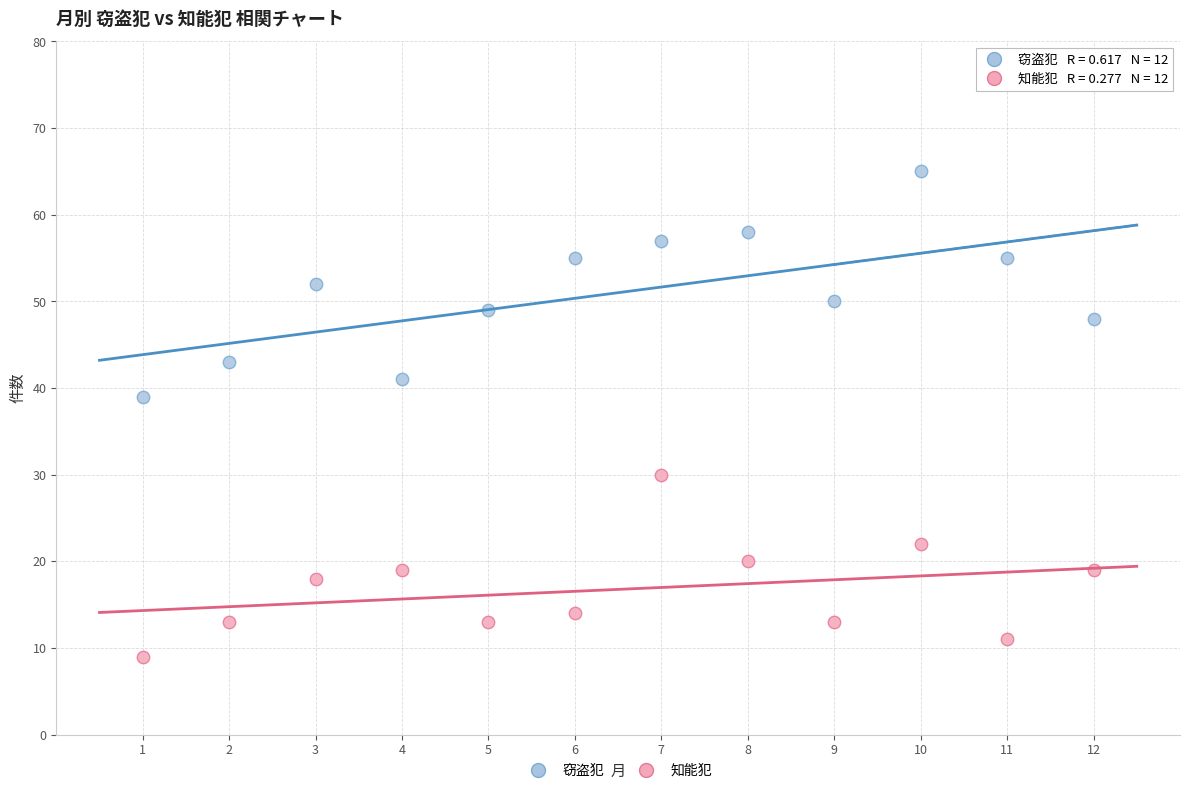

Across all series, what Y value is closest to 37?

39